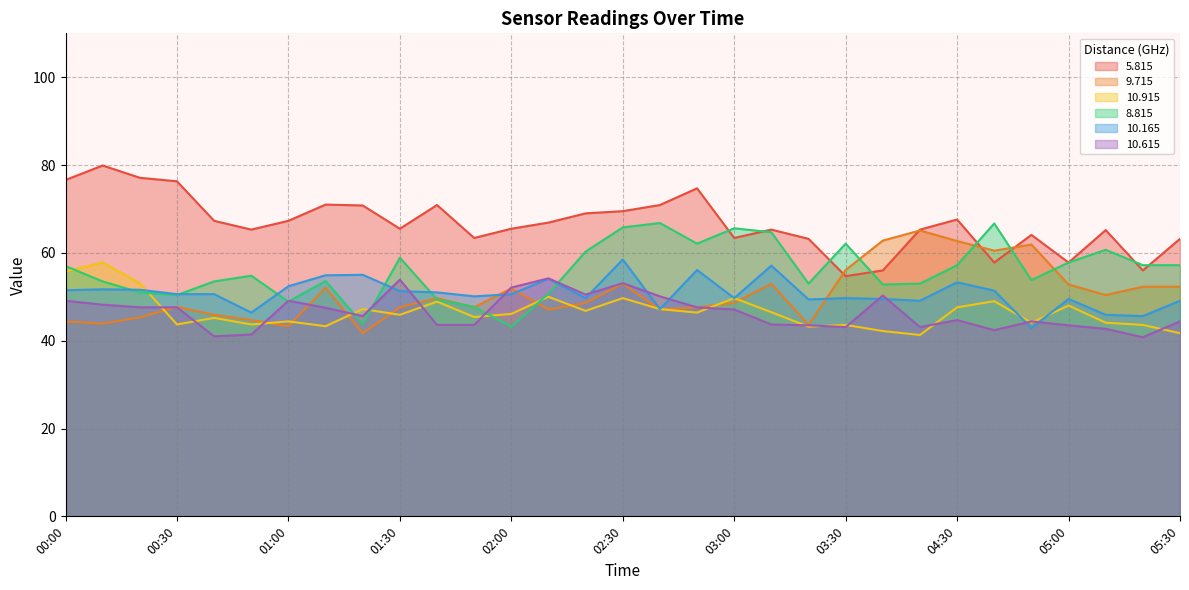

How many data points in   9.715 are less than 48?

14